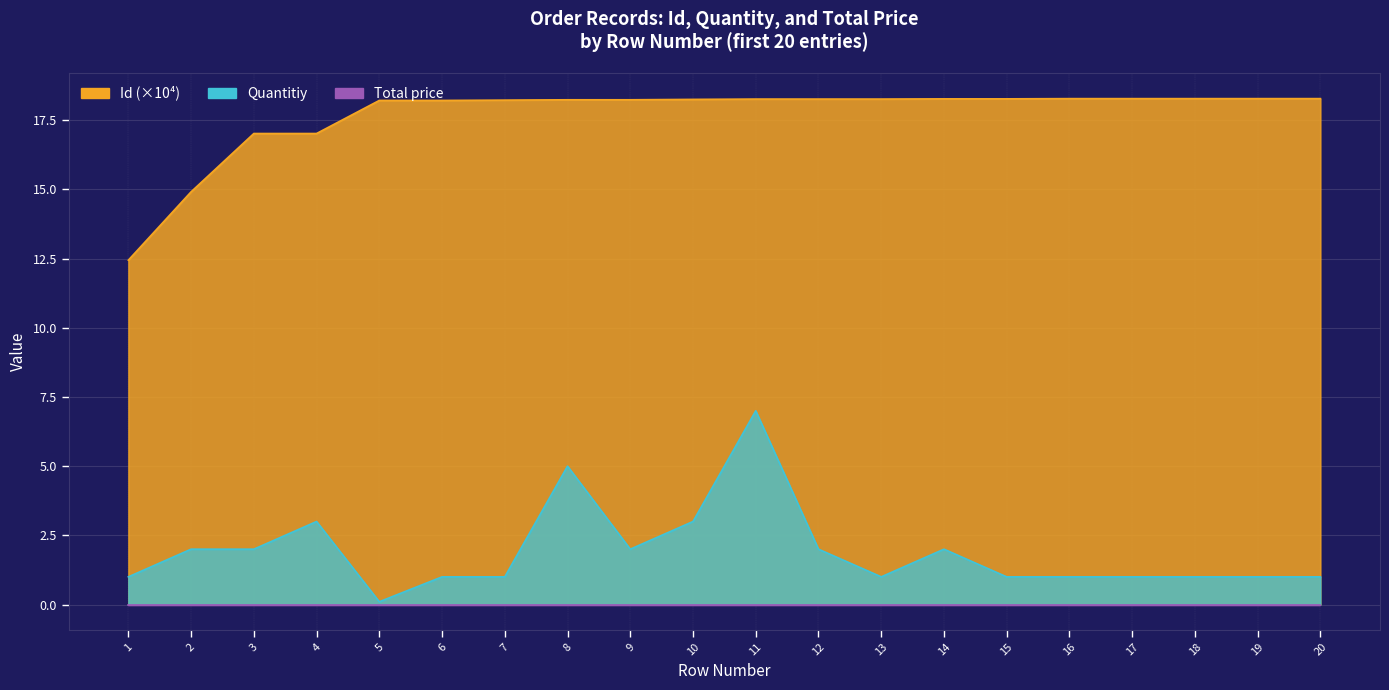

Which category has the highest value across all series?

20